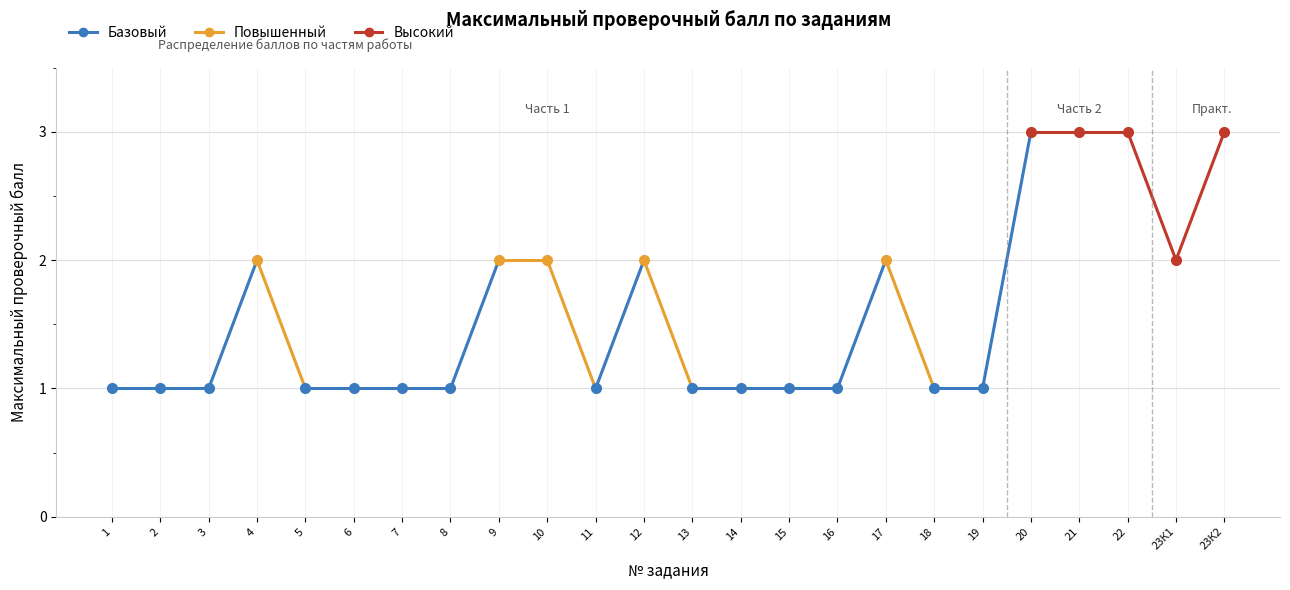

Approximately how many times larger is the value at 6 compared to 14?

1.0